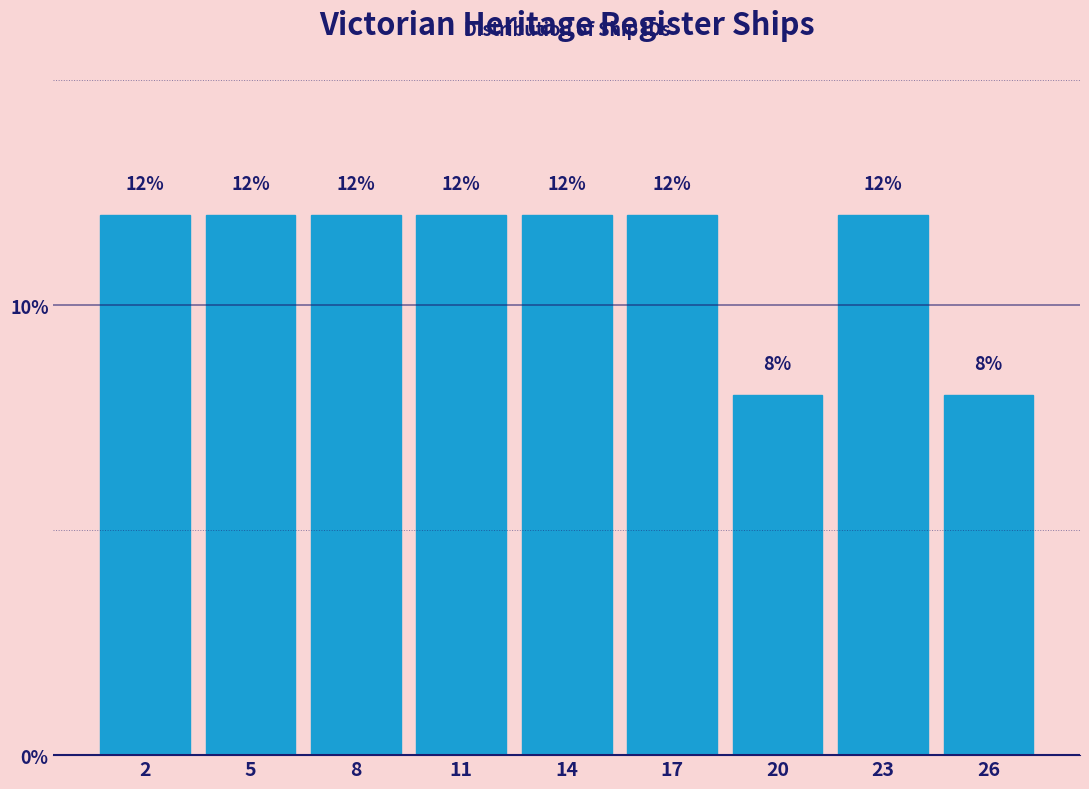

Are the bars horizontal?

No